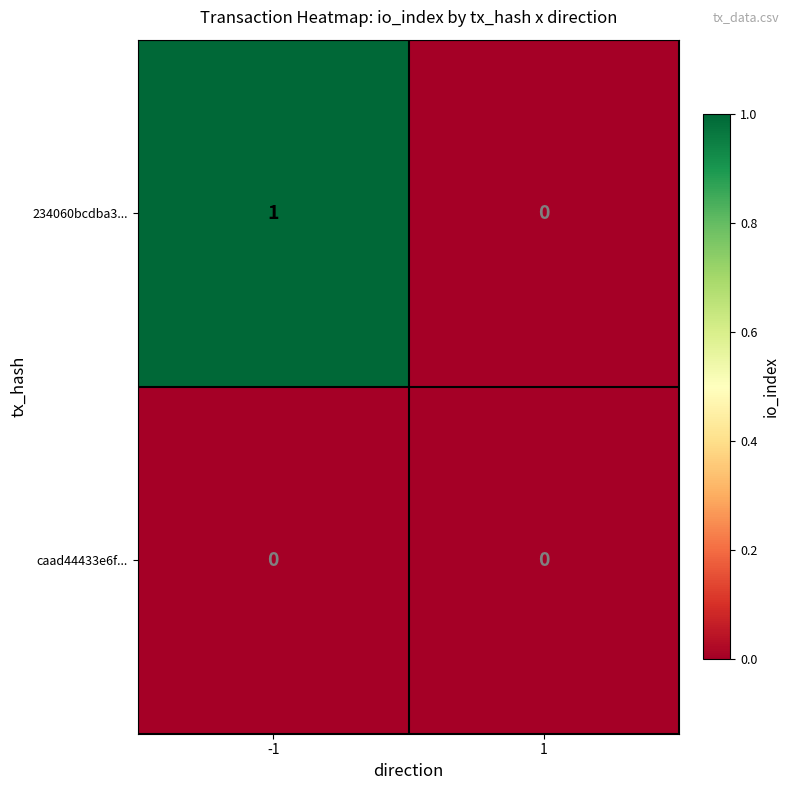

List the series in order of their peak value, lowest first.

caad44433e6f..., 234060bcdba3...